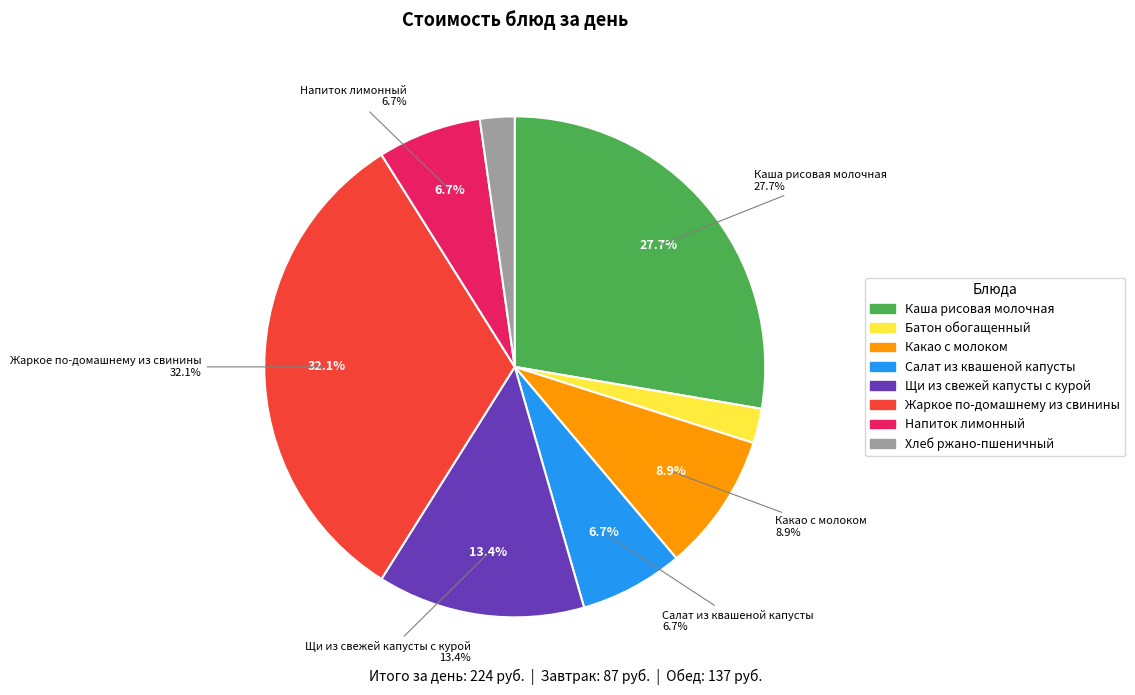

Is there any slice that represents more than half of the pie?

No